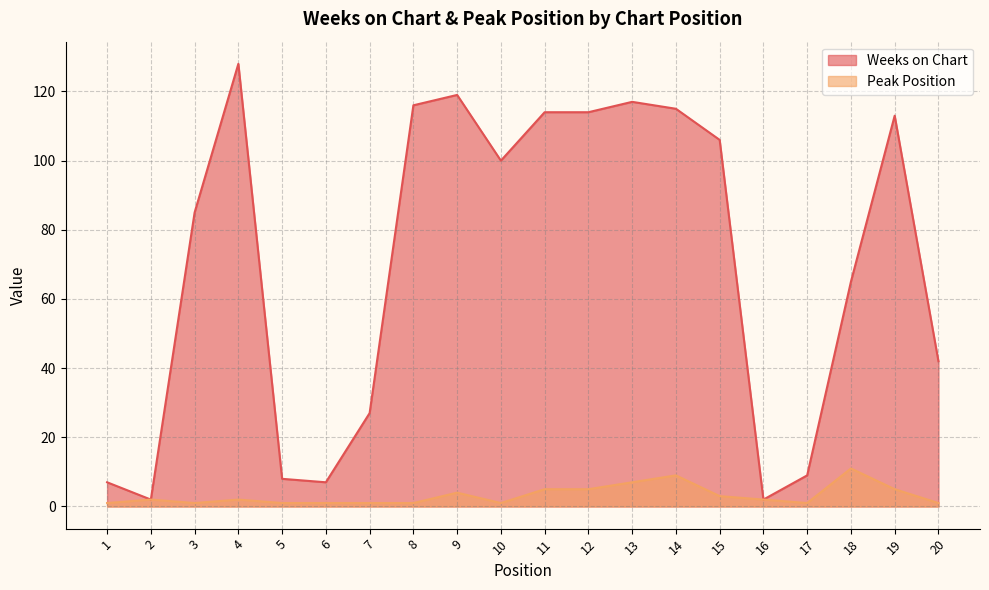

At how many categories does at least one series exceed 122?

1